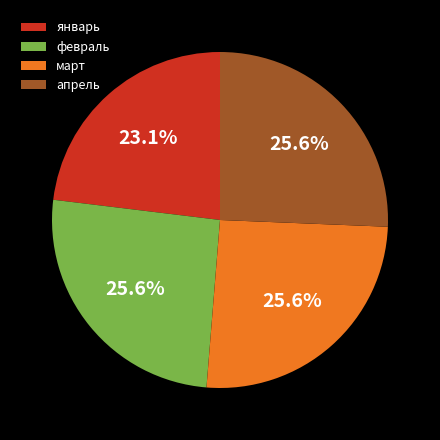

Is январь the majority of the pie?

No